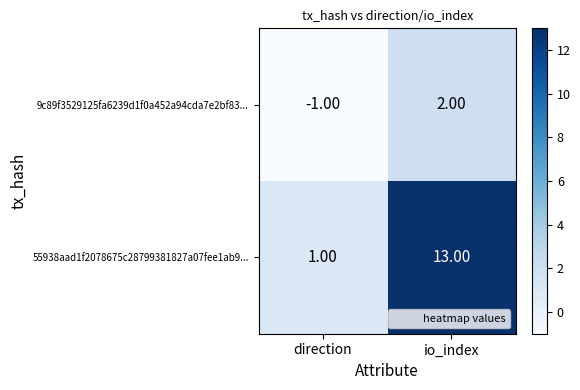

Which category has the highest value in the 9c89f3529125fa6239d1f0a452a94cda7e2bf83... series?

io_index